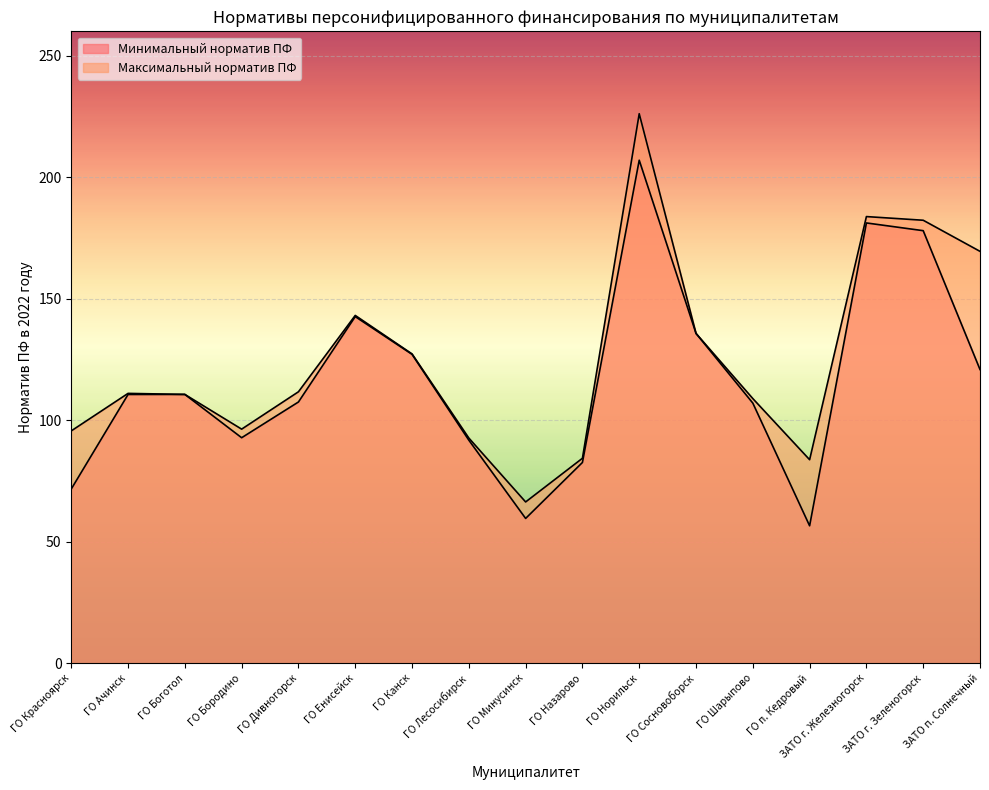

What is the sum of all Минимальный норматив ПФ values?

1983.7